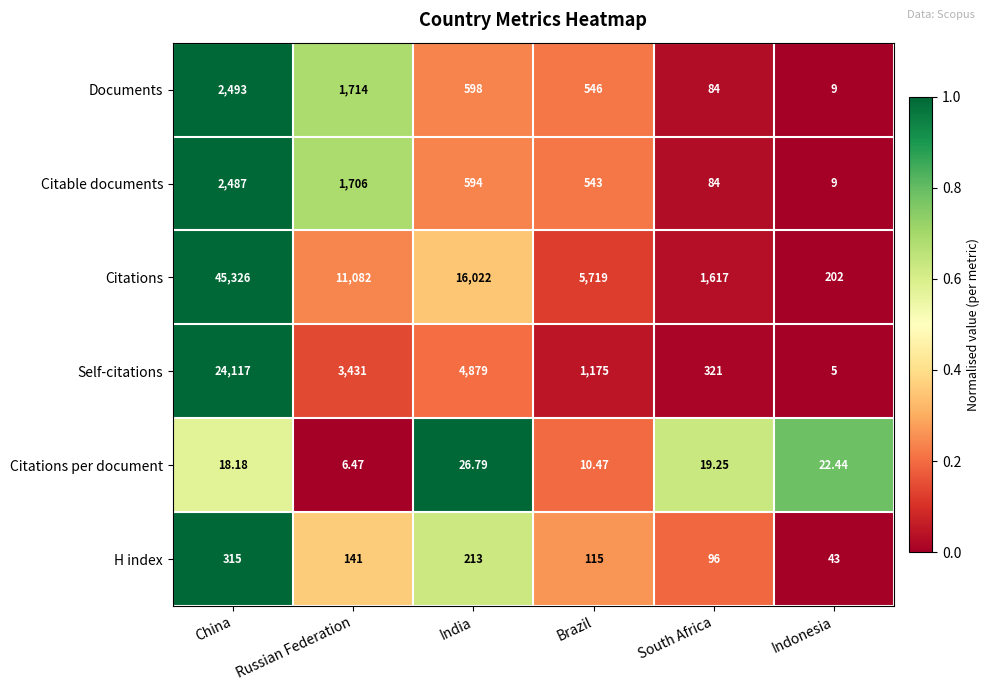

At which label does Citations reach its minimum?

Indonesia